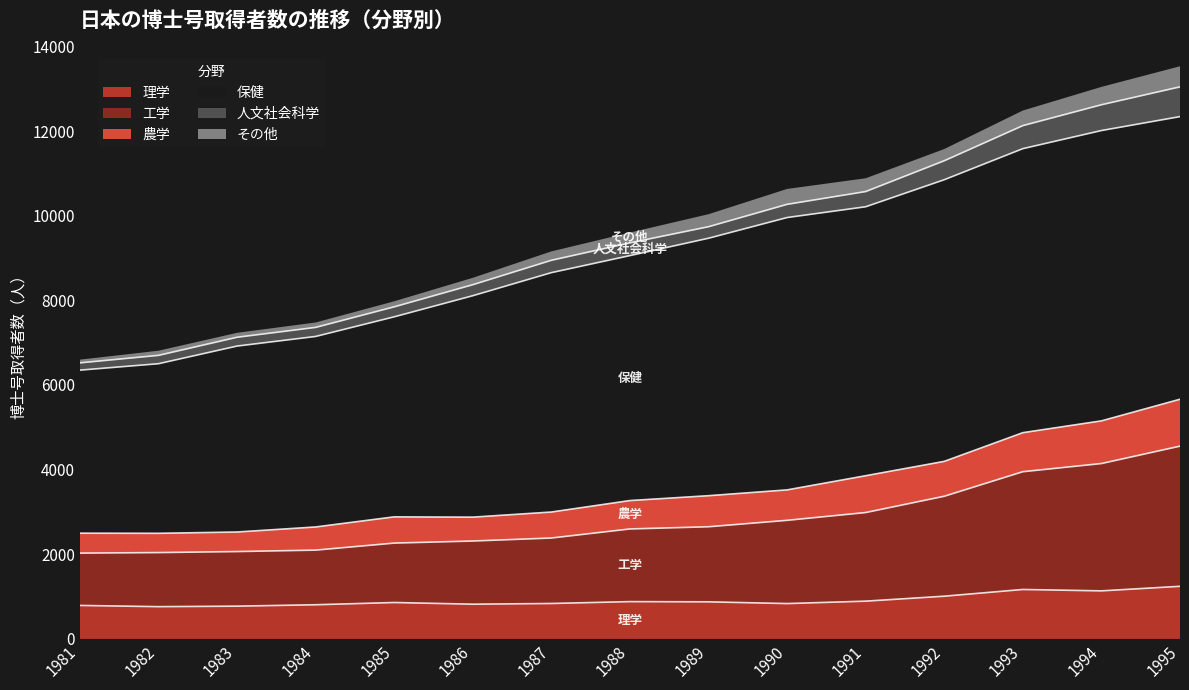

At how many categories does at least one series exceed 2125?

15